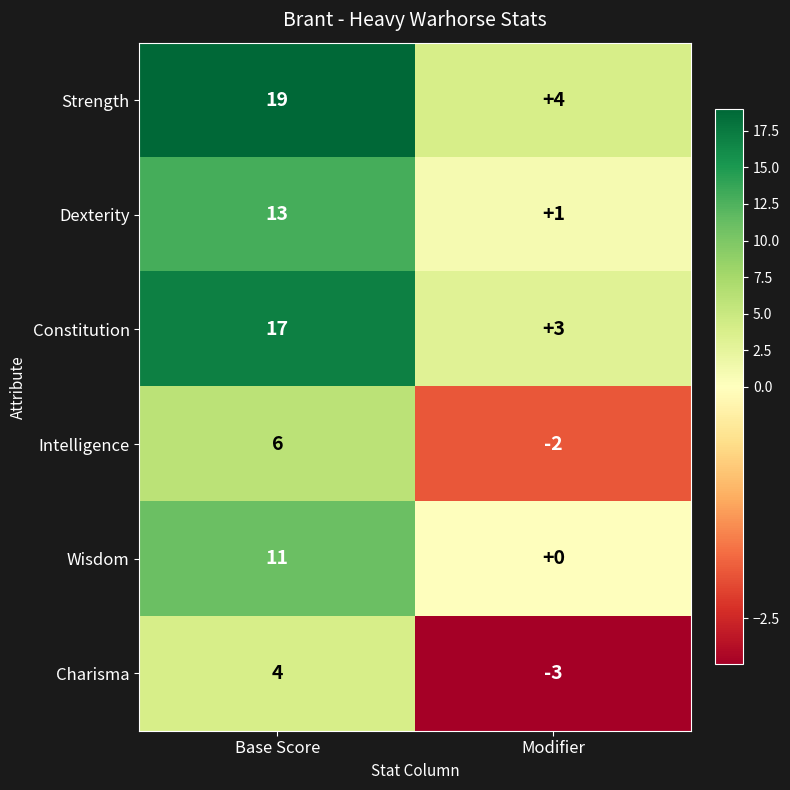

Between Base Score and Modifier, which series saw the biggest shift?

Strength